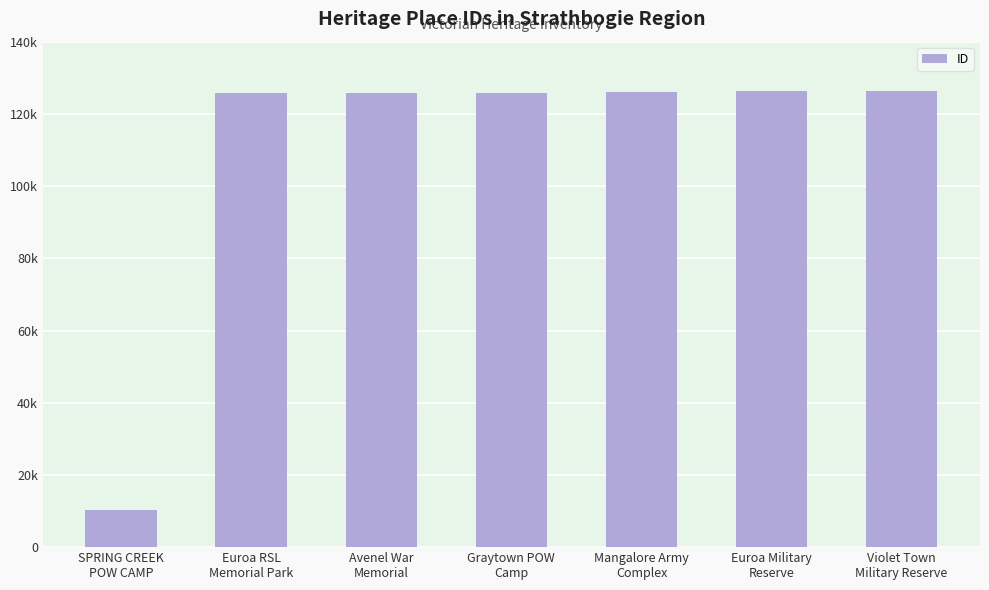

Are the bars horizontal?

No